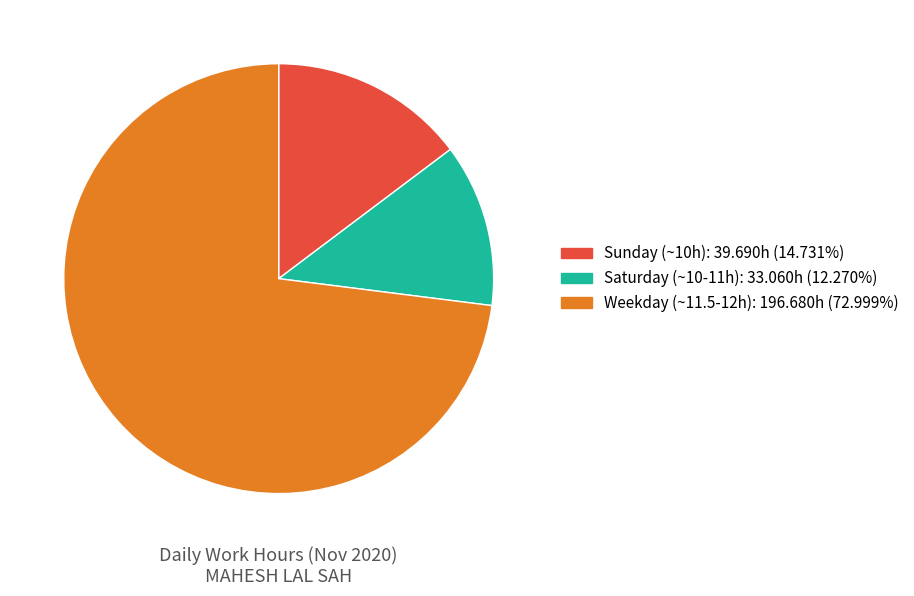

Is there a majority slice in this chart?

Yes